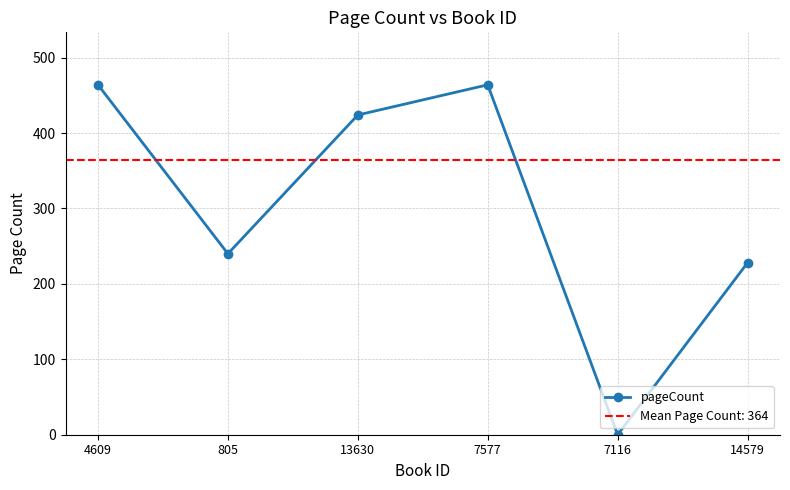

How many points are higher than both their immediate neighbors (excluding endpoints)?

1